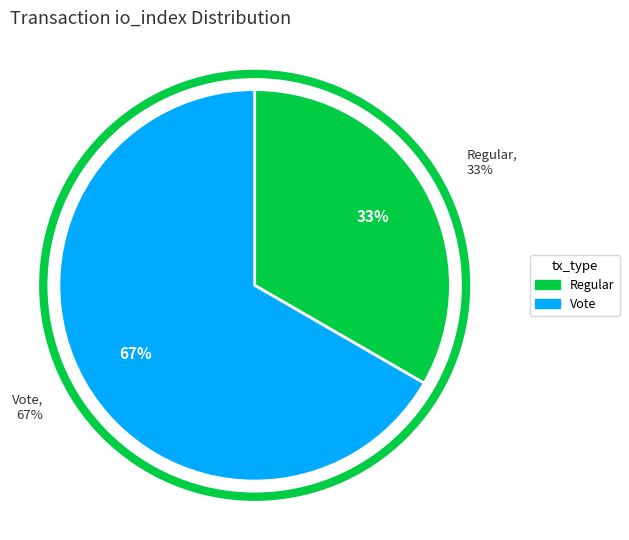

Is it true that Vote is 80% of the pie?

False